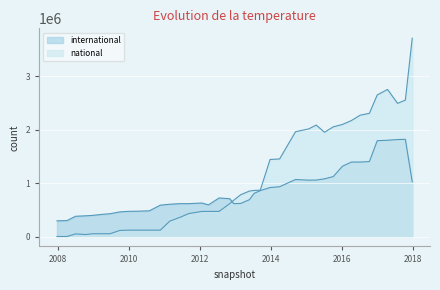

Does the chart display data point markers on the line(s)?

No